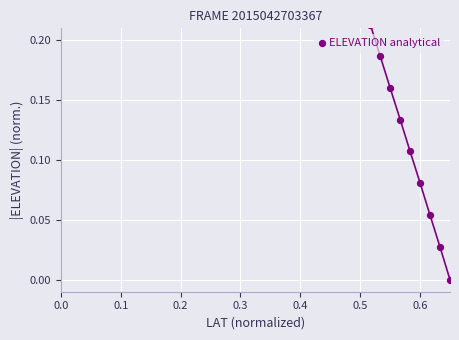

Between 0.2 and −0.1, which is larger?

−0.1